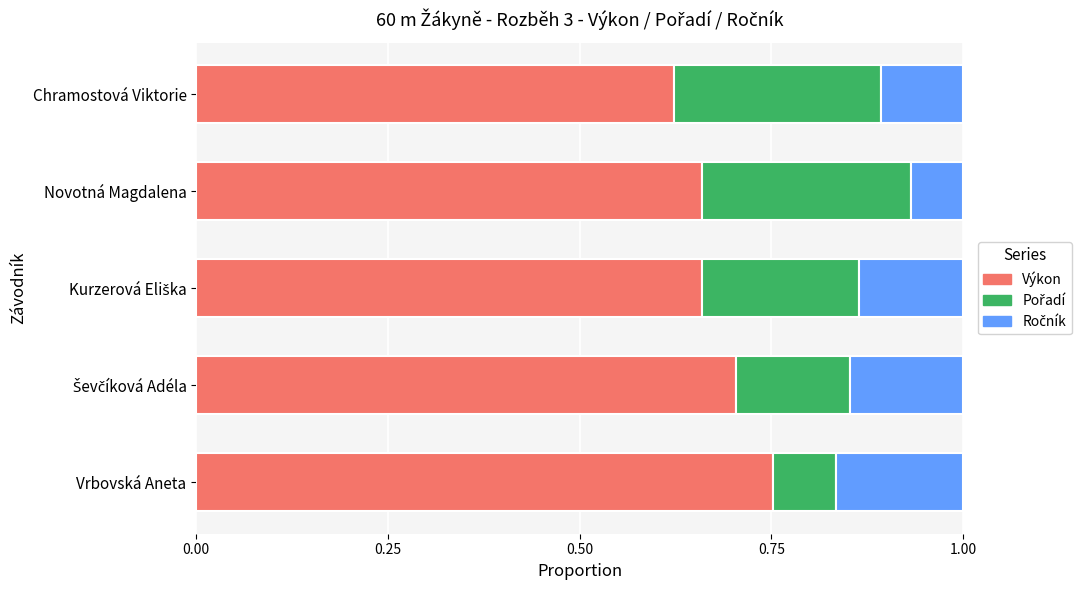

Count the number of categories in the chart.

5